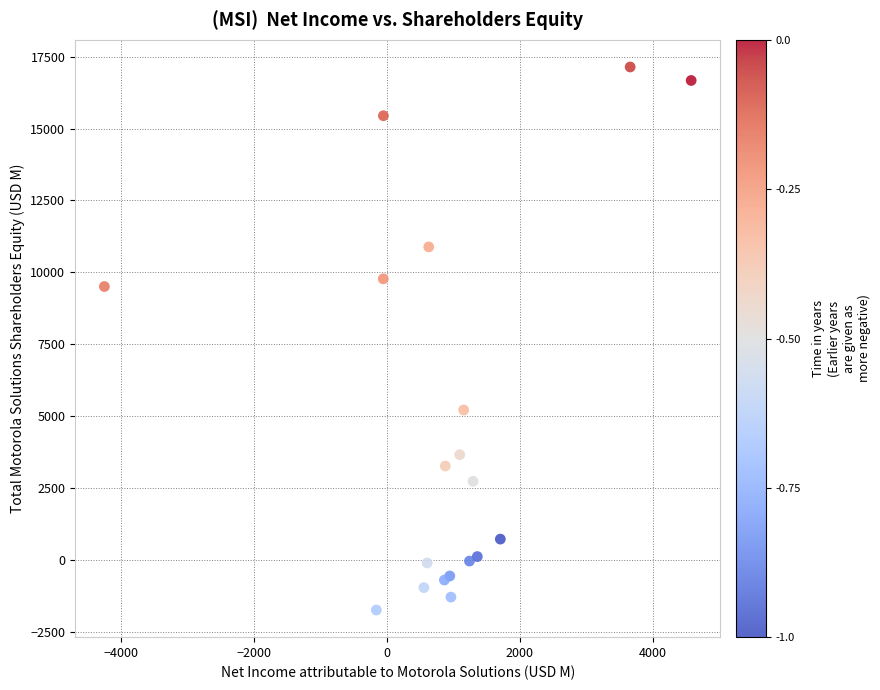

What Y value in the scatter plot is closest to 7700?

9507